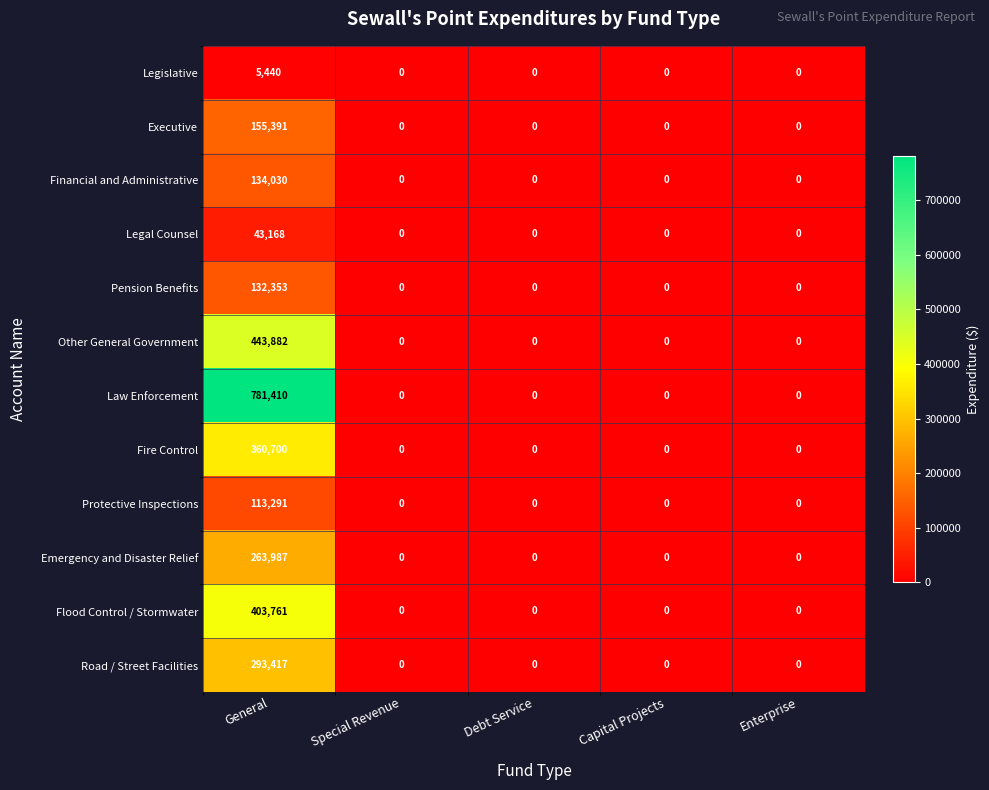

The value of Law Enforcement at Special Revenue is 0. True or false?

True